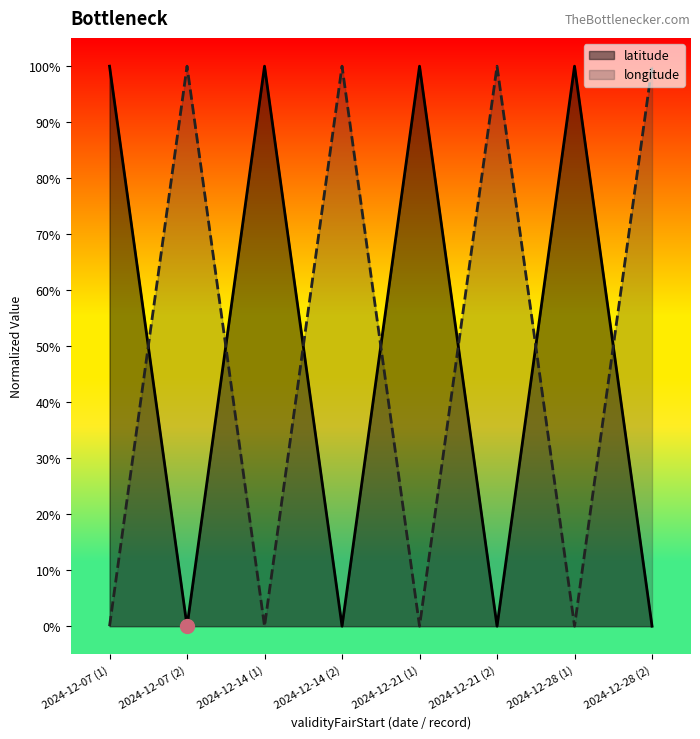

What is the difference between the latitude values at 2024-12-21 (2) and 2024-12-07 (1)?

1.0